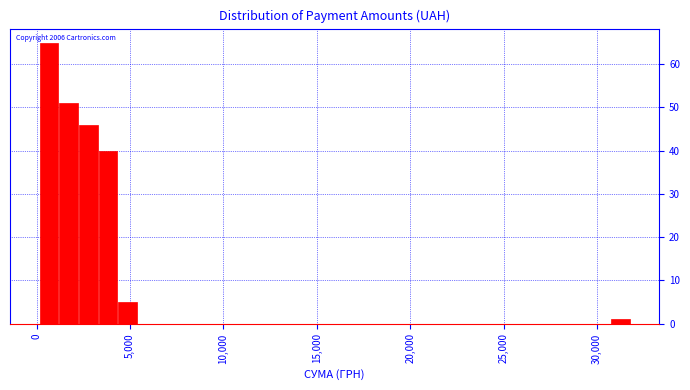

Around what value on the x-axis is the tallest bar? Give the approximate position of its centre, as read against the axis.

500